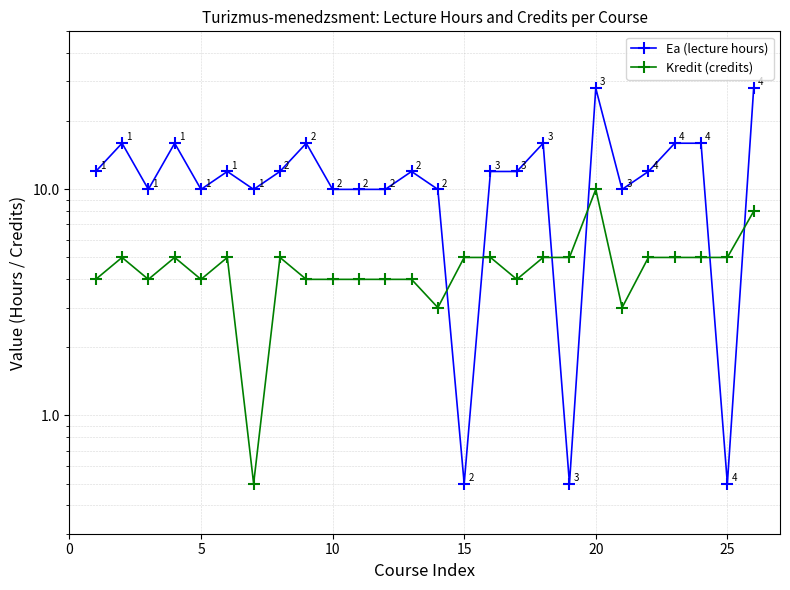

True or false: Ea (lecture hours) has more than 1 interior local peaks.

True